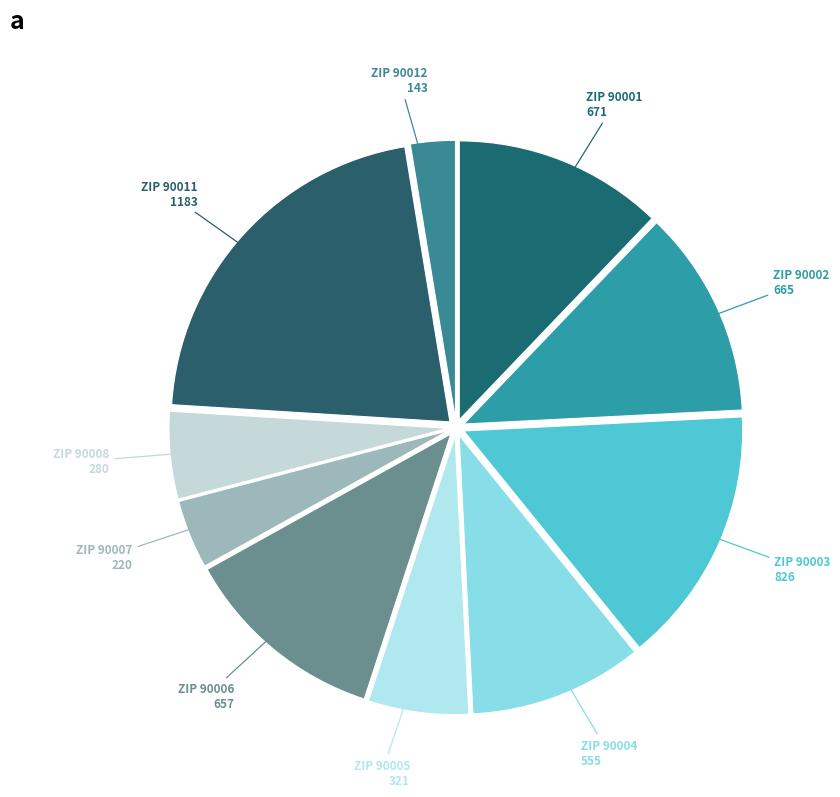

Is there a majority slice in this chart?

No